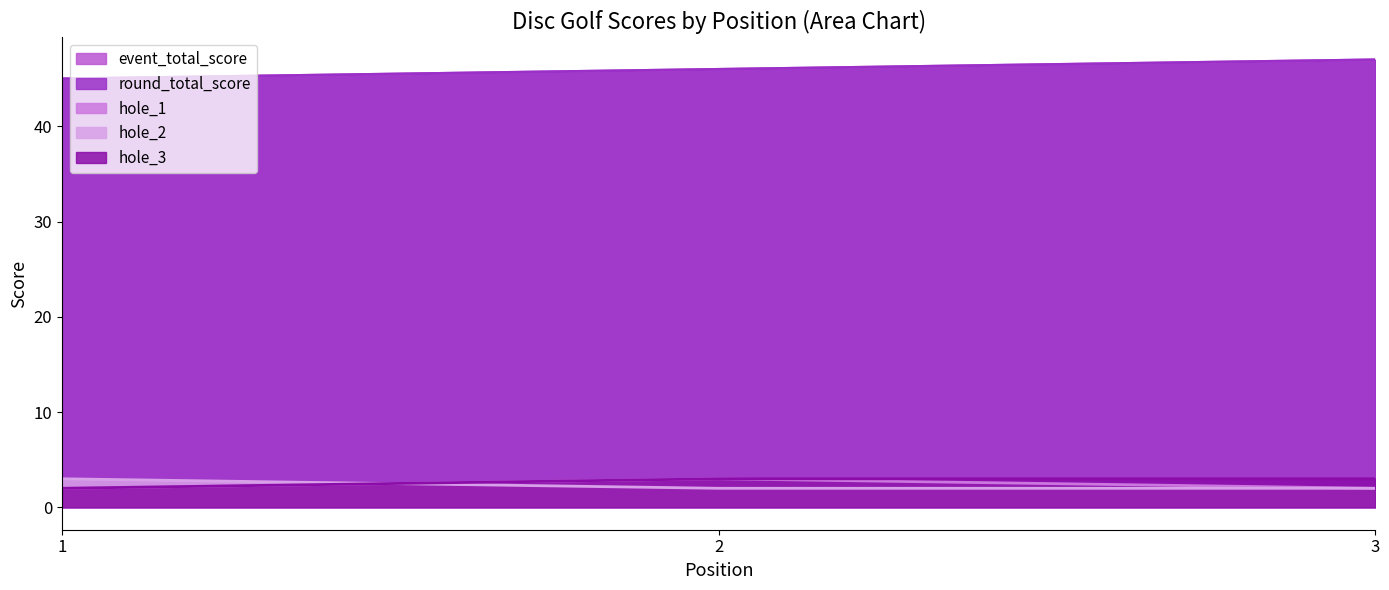

Which series has the widest spread of values?

event_total_score